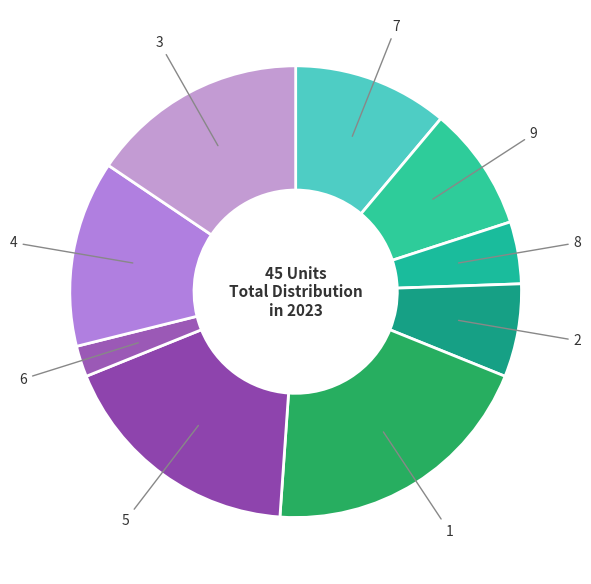

Which has a higher value, 8 or 9?

9